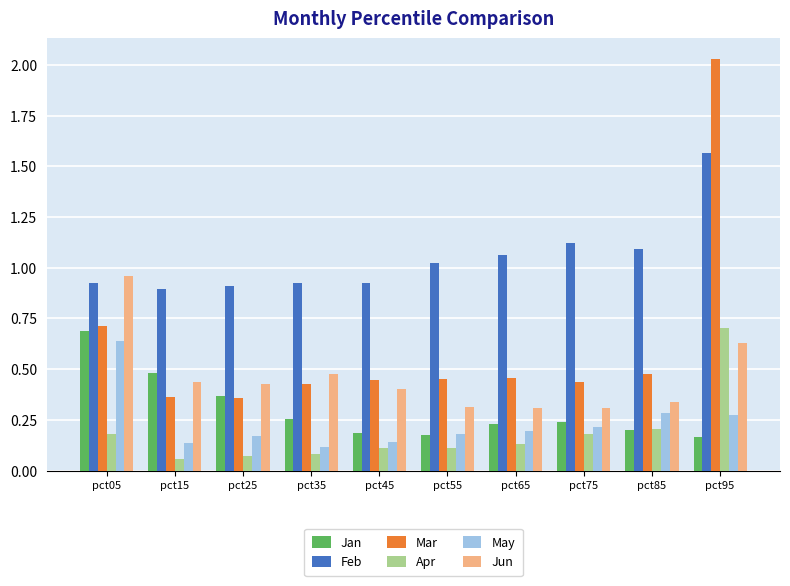

Is the value of May at pct75 greater than the value of Mar at pct85?

No